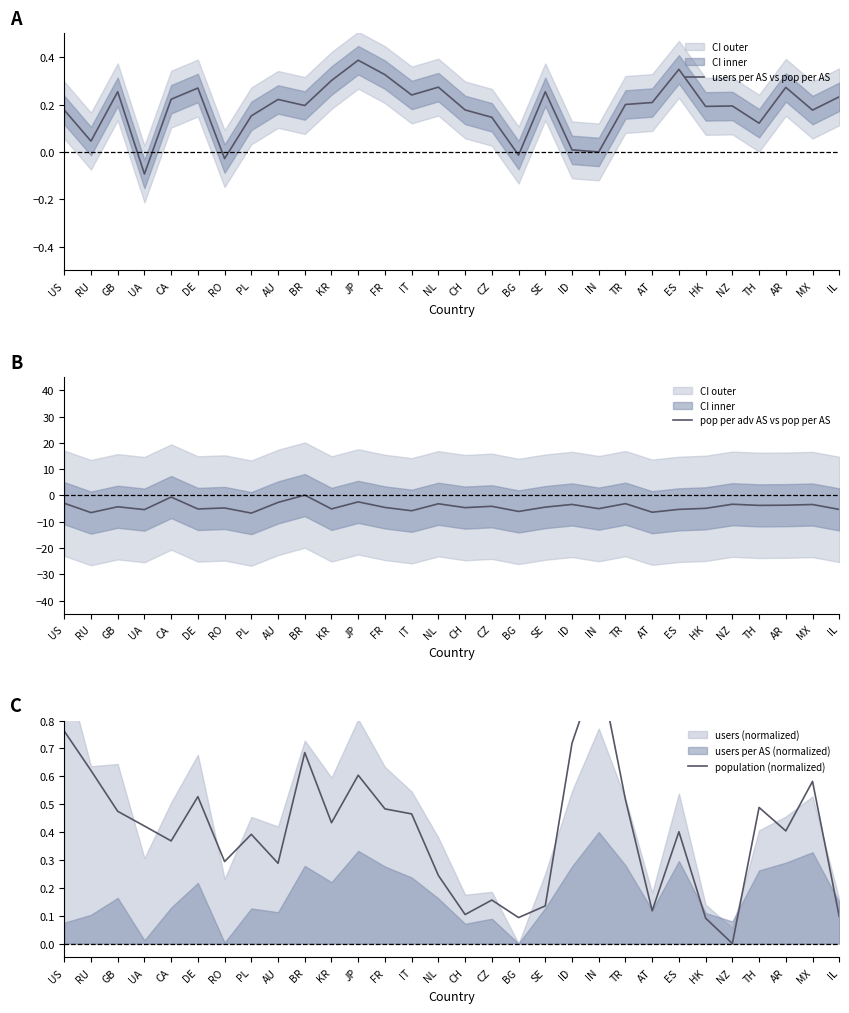

Rank the series by their maximum value, from highest to lowest.

population (normalized), users per AS vs pop per AS, pop per adv AS vs pop per AS